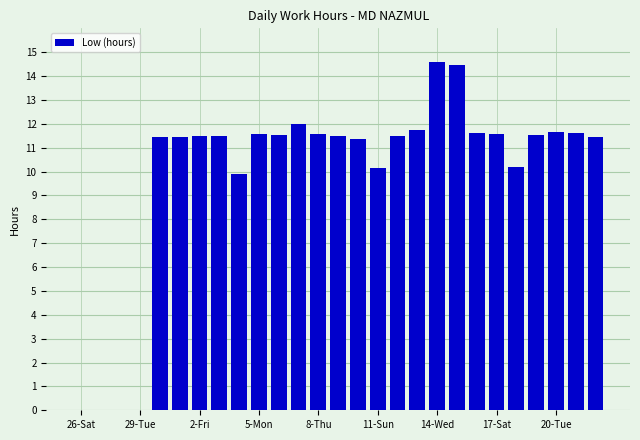

What is the maximum value shown in the chart?

14.6